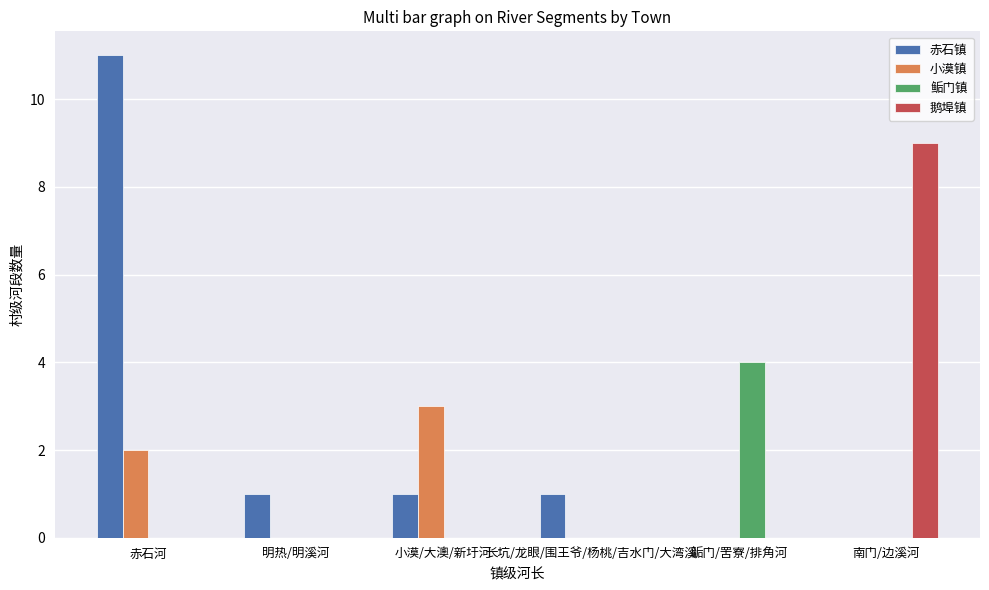

What are all the series names shown in the legend?

赤石镇, 小漠镇, 鲘门镇, 鹅埠镇